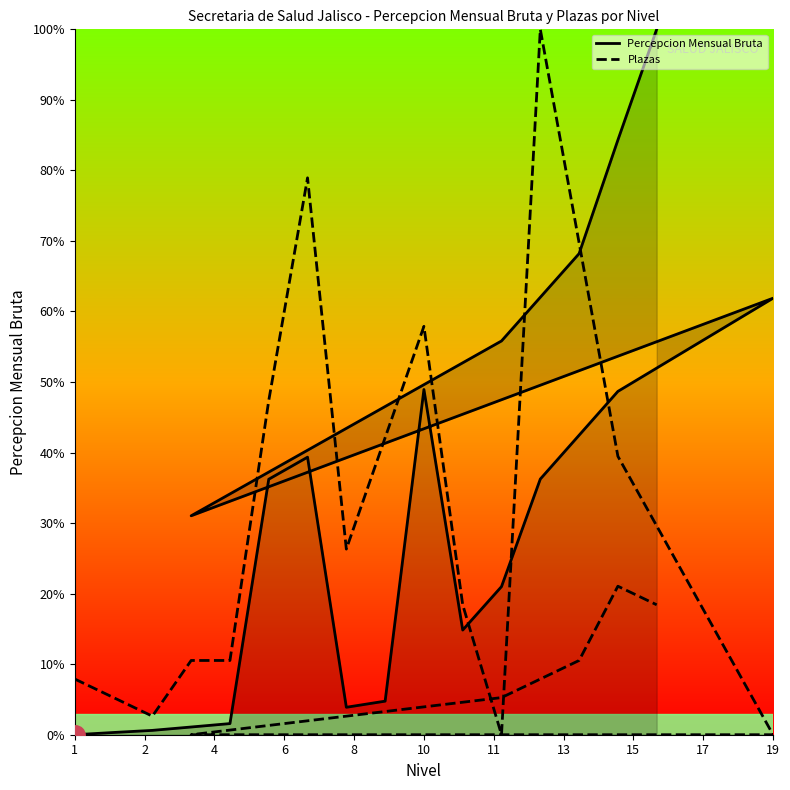

What is the label of the 4th point from the left?

6